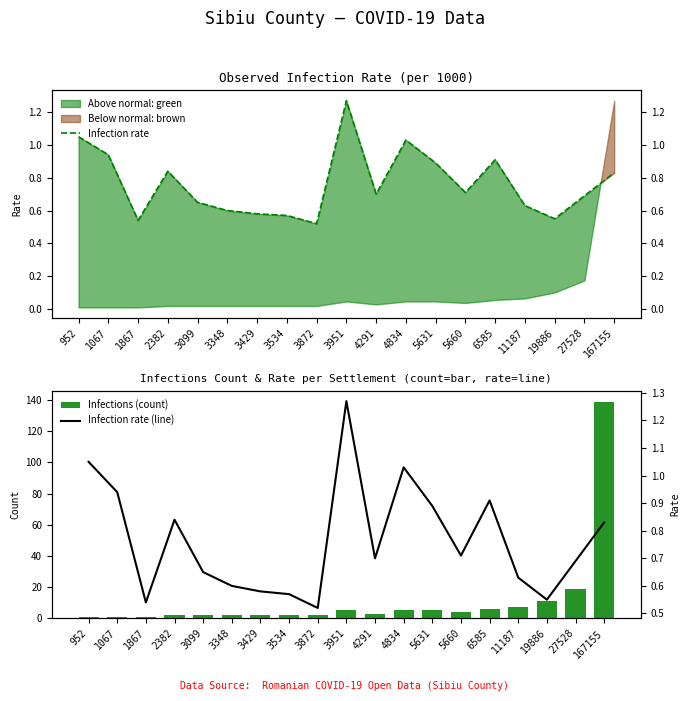

What is the spread (max minus min) of values at 6585?

5.1